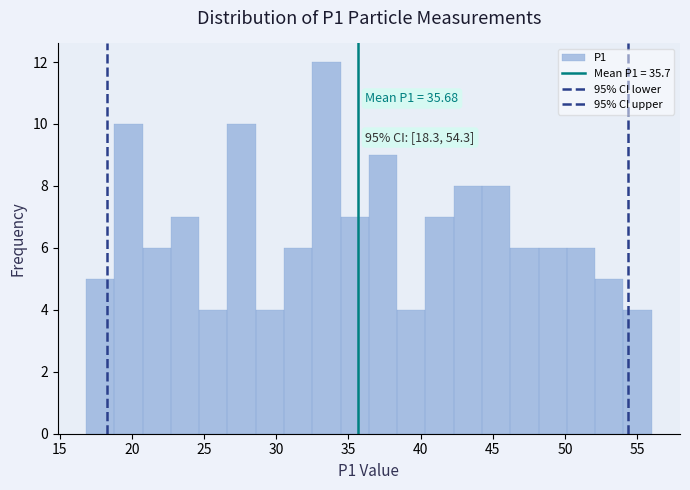

Around what value on the x-axis is the tallest bar? Give the approximate position of its centre, as read against the axis.

33.5